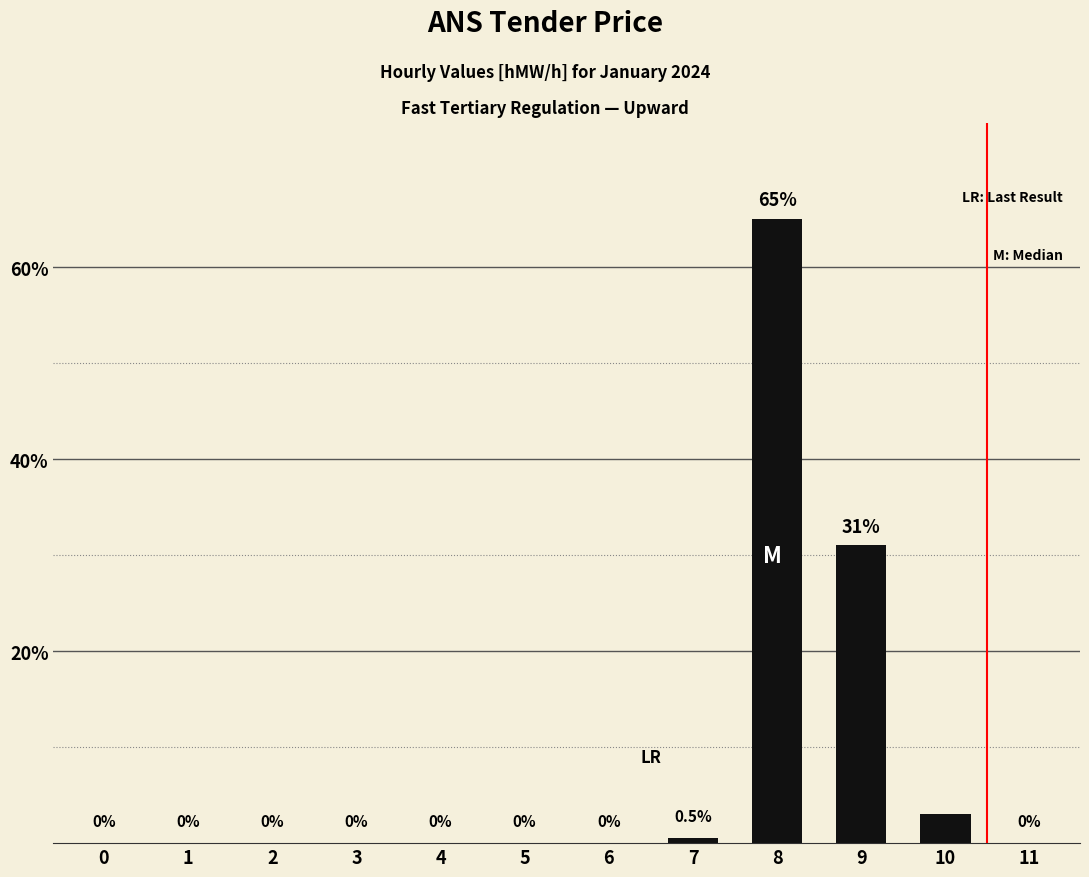

Reading left to right, list all the values displayed in this chart.

0=0.0	1=0.0	2=0.0	3=0.0	4=0.0	5=0.0	6=0.0	7=0.5	8=65.0	9=31.0	10=3.0	11=0.0